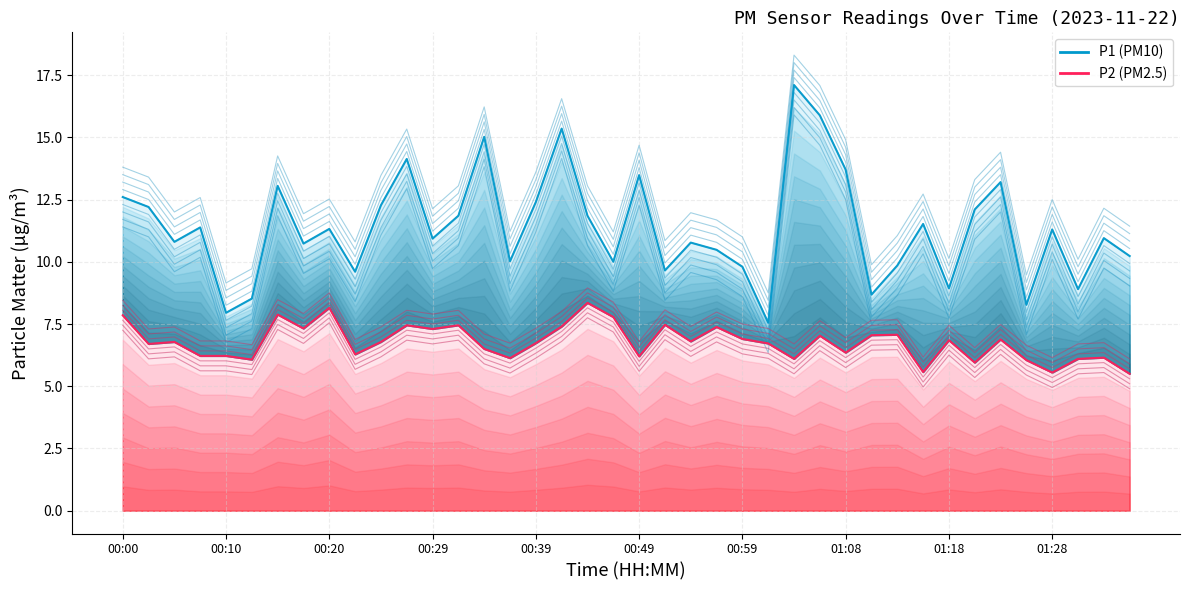

At which category is the sum across all series the highest?

26